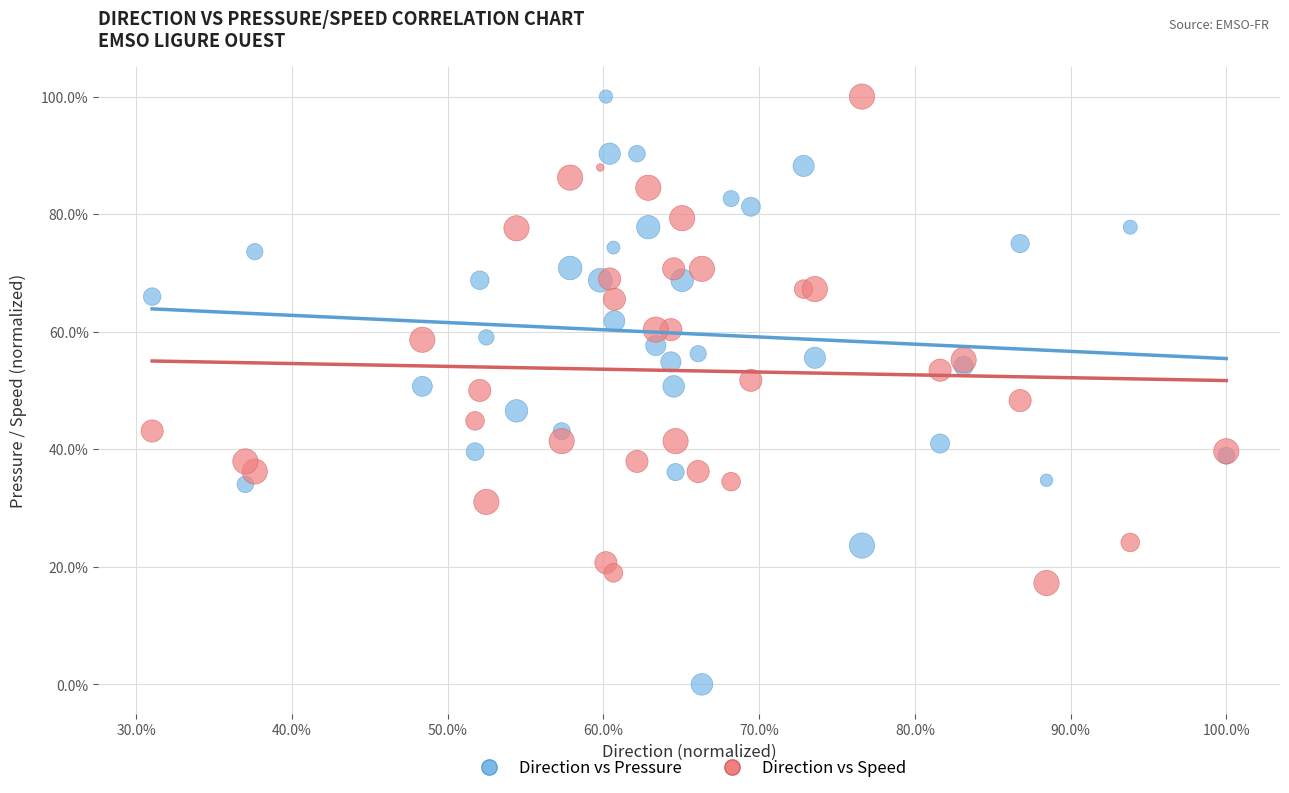

Which series contains the lowest Y value?

Direction vs Pressure